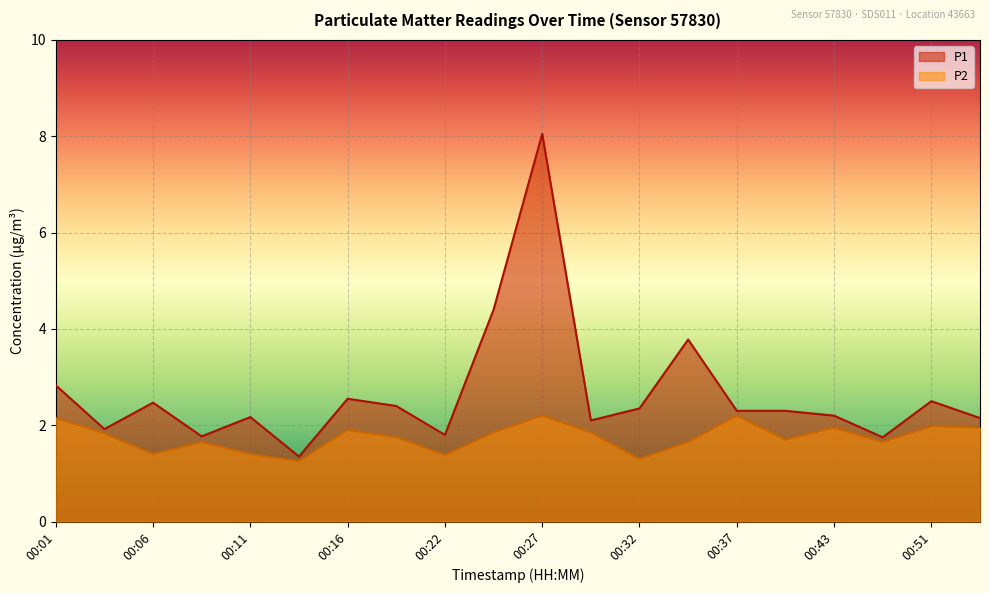

At which category does the chart reach its minimum across all series?

00:14